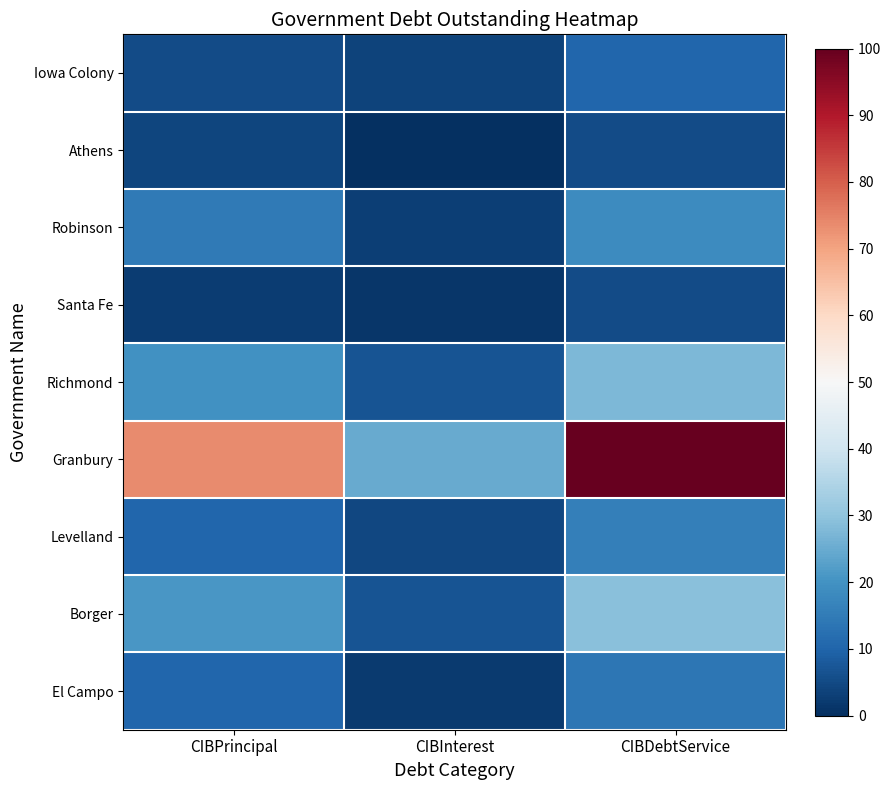

Which category has the highest value across all series?

CIBDebtService